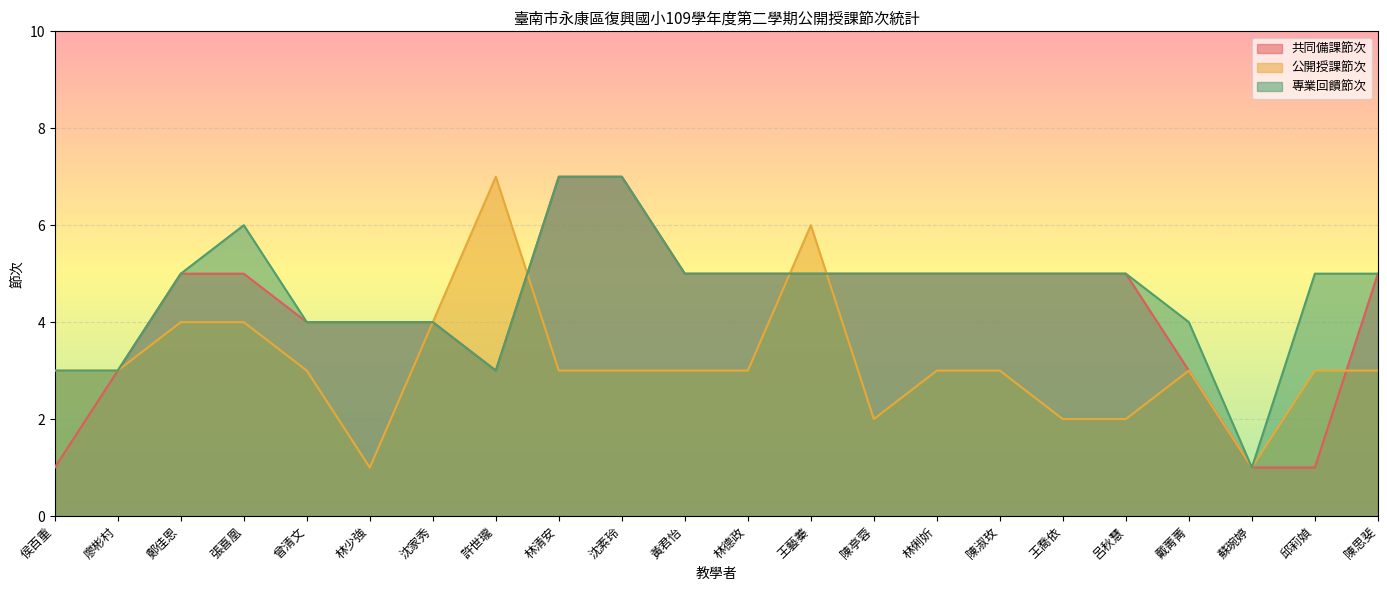

The value of 專業回饋節次 at 沈家秀 is 4. True or false?

True